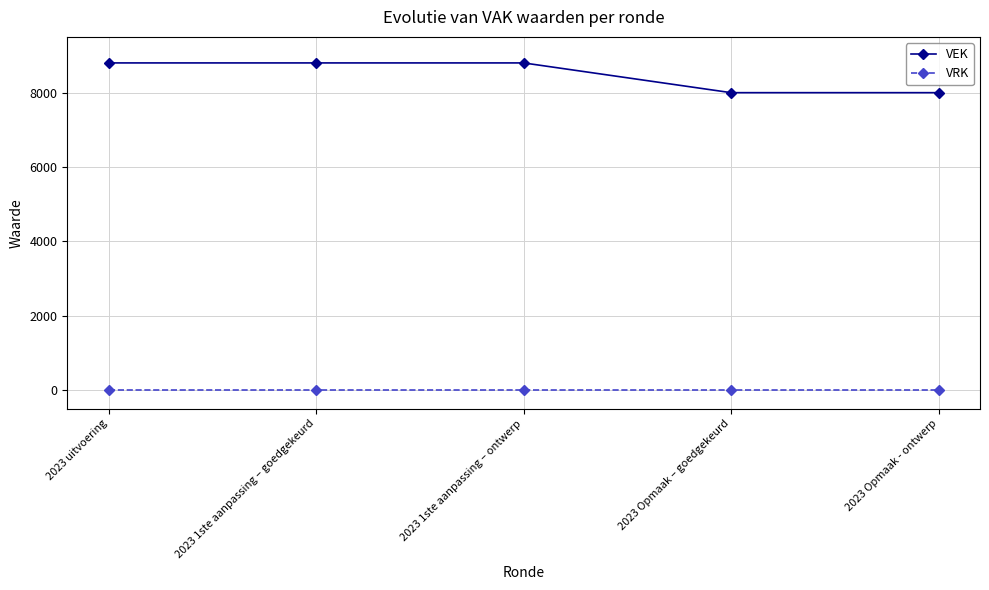

What is the difference between the maximum and second lowest values in the VEK series?

800